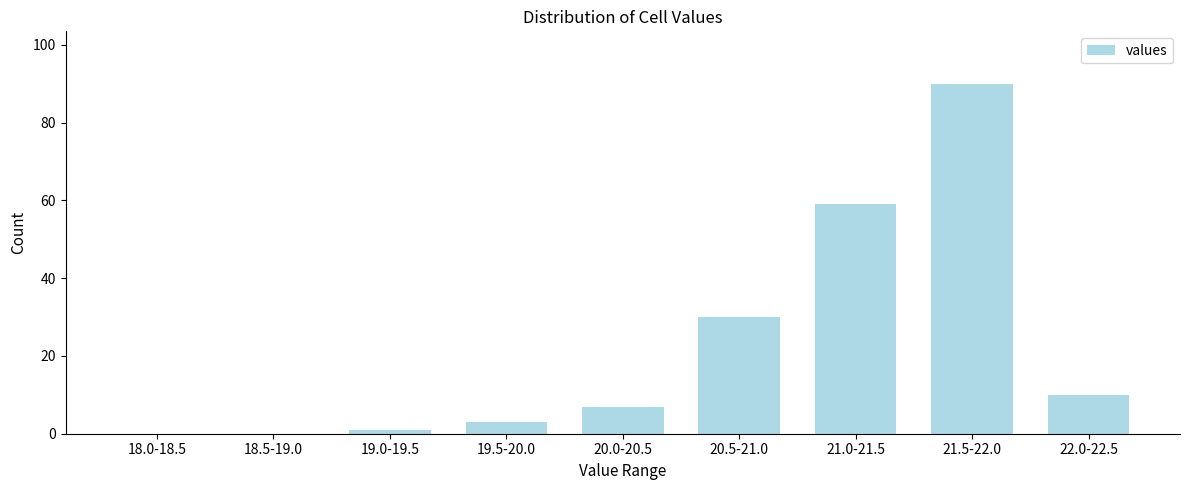

Reading left to right, extract all data points from this chart.

18.0-18.5=0	18.5-19.0=0	19.0-19.5=1	19.5-20.0=3	20.0-20.5=7	20.5-21.0=30	21.0-21.5=59	21.5-22.0=90	22.0-22.5=10